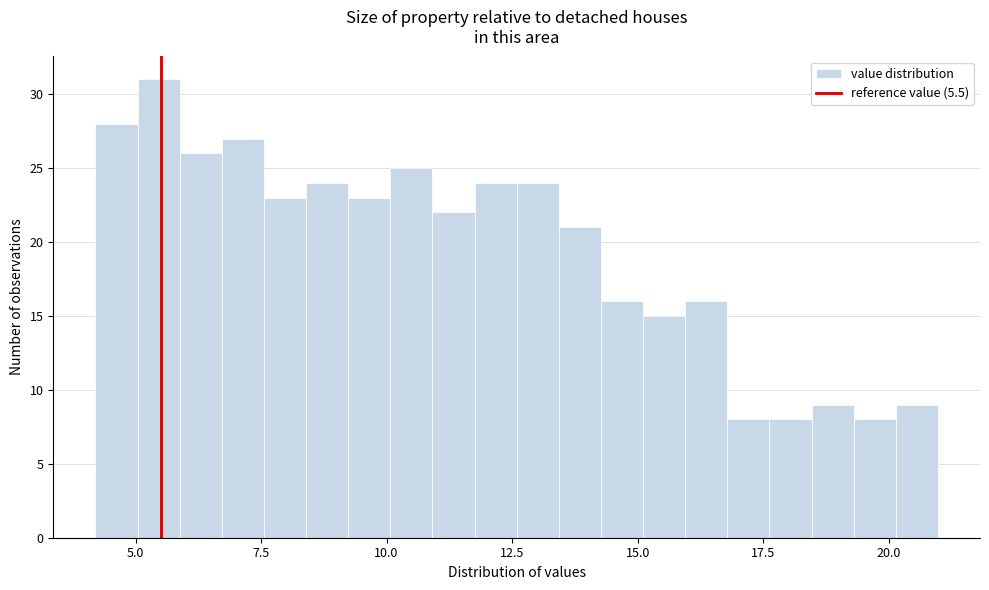

Read against the x-axis, roughly where is the centre of the tallest bar?

5.5